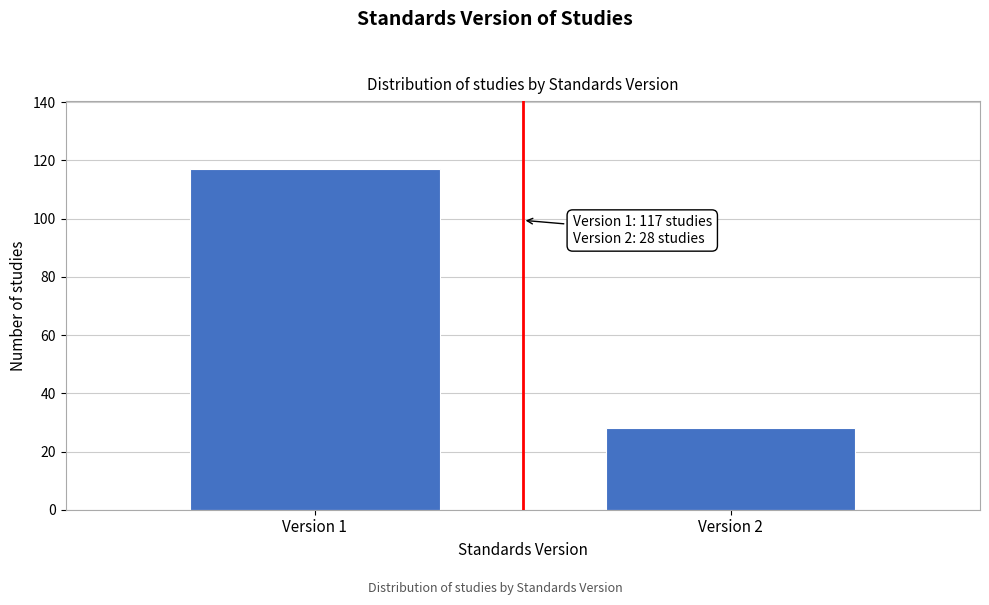

Reading left to right, what are all the values shown in this chart?

117	28